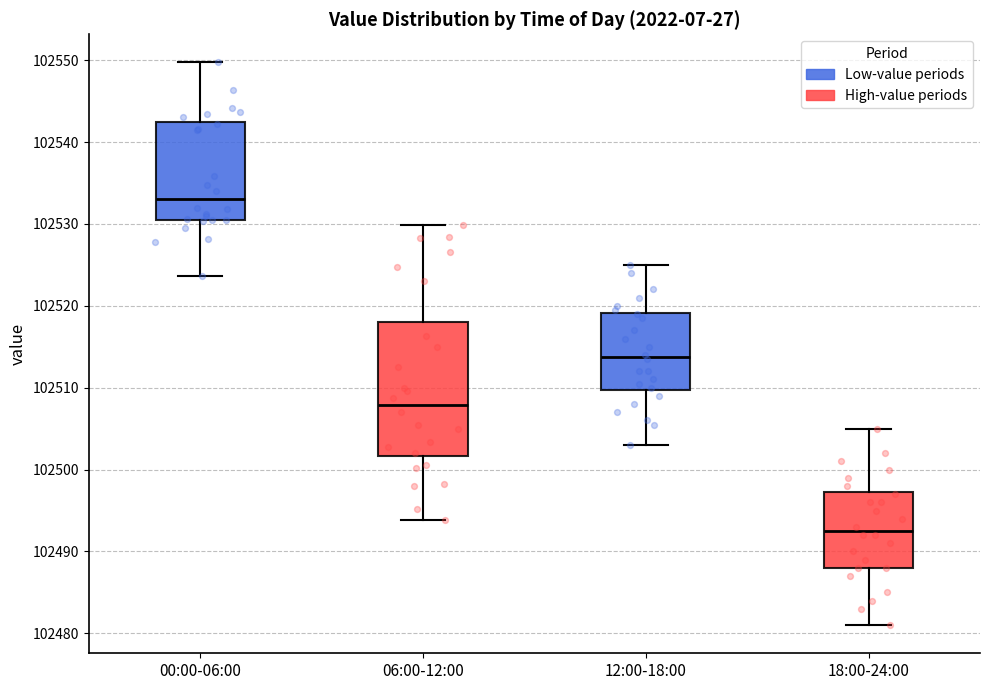

Reading left to right, read every box against the y-axis: the position of its median line, the range the box covers, and the ends of its whiskers. The values are not printed on the chart, so give them approximately, as read against the axis.

00:00-06:00: median 102533, box 102530 to 102542, whiskers 102524 to 102550
06:00-12:00: median 102508, box 102502 to 102518, whiskers 102494 to 102530
12:00-18:00: median 102514, box 102510 to 102519, whiskers 102503 to 102525
18:00-24:00: median 102493, box 102488 to 102497, whiskers 102481 to 102505